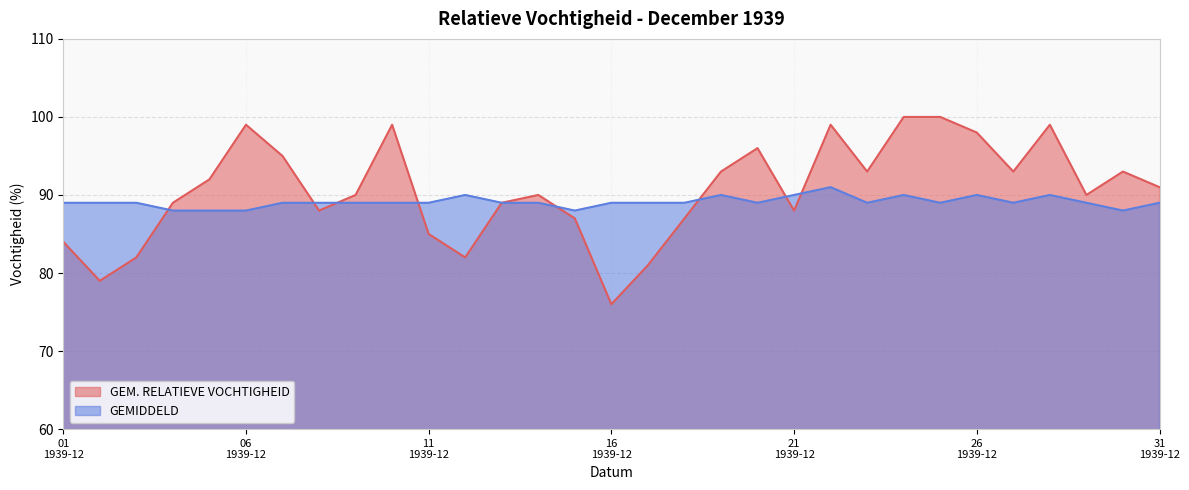

What are all the series names shown in the legend?

GEM. RELATIEVE VOCHTIGHEID, GEMIDDELD